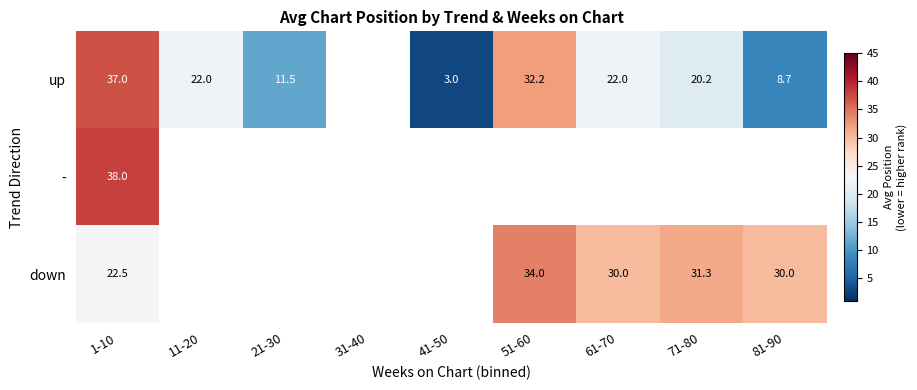

True or false: up has a value of 3.0 at 41-50.

True